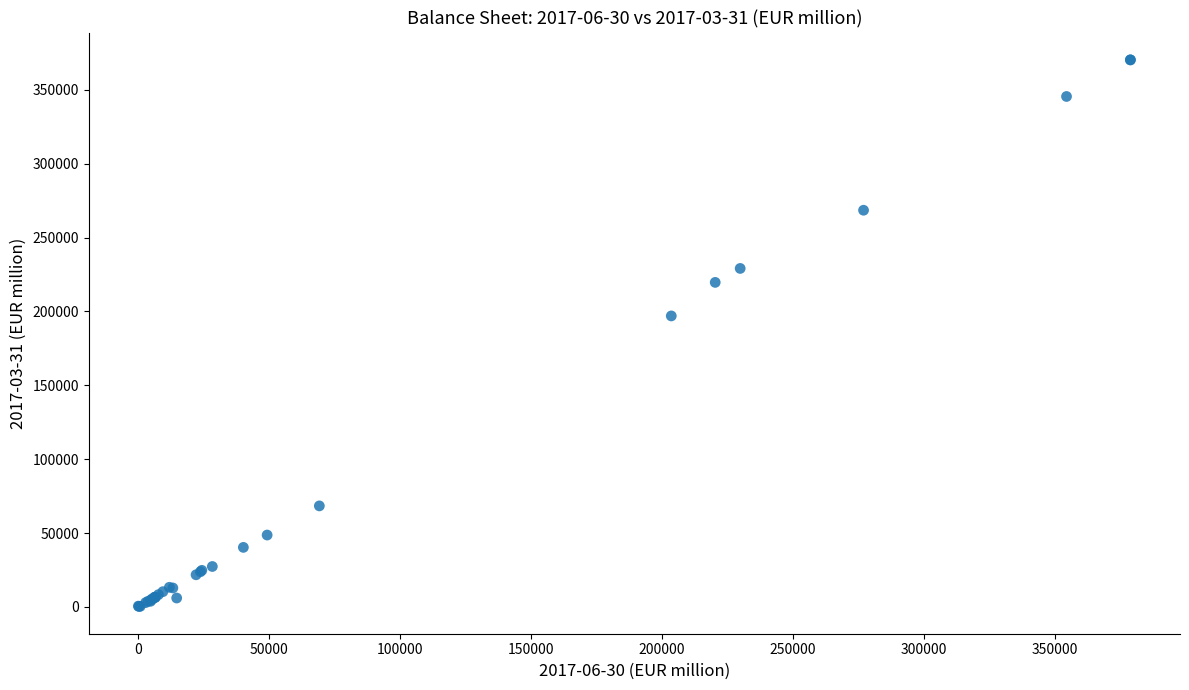

What Y value in the scatter plot is closest to 185325?

196961